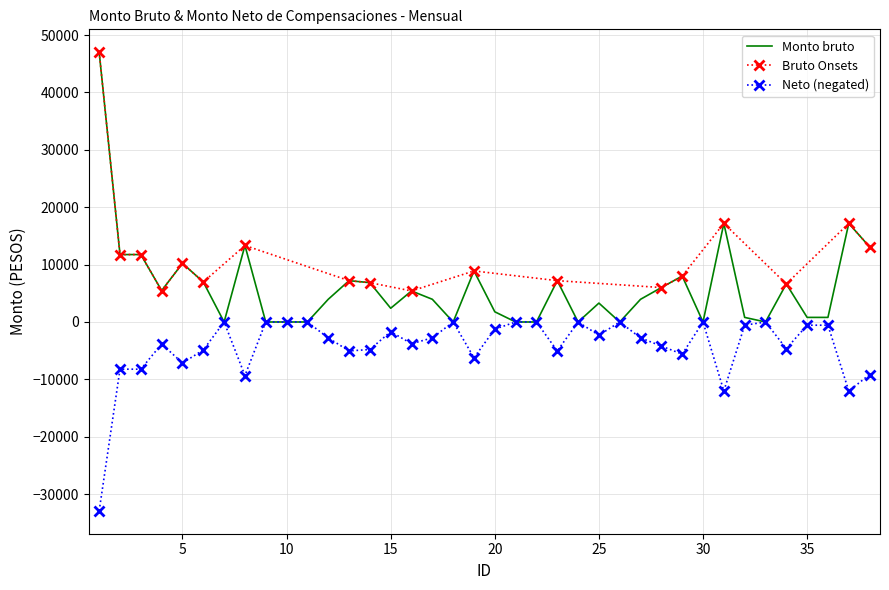

What is the minimum value shown in the chart?

-32900.0